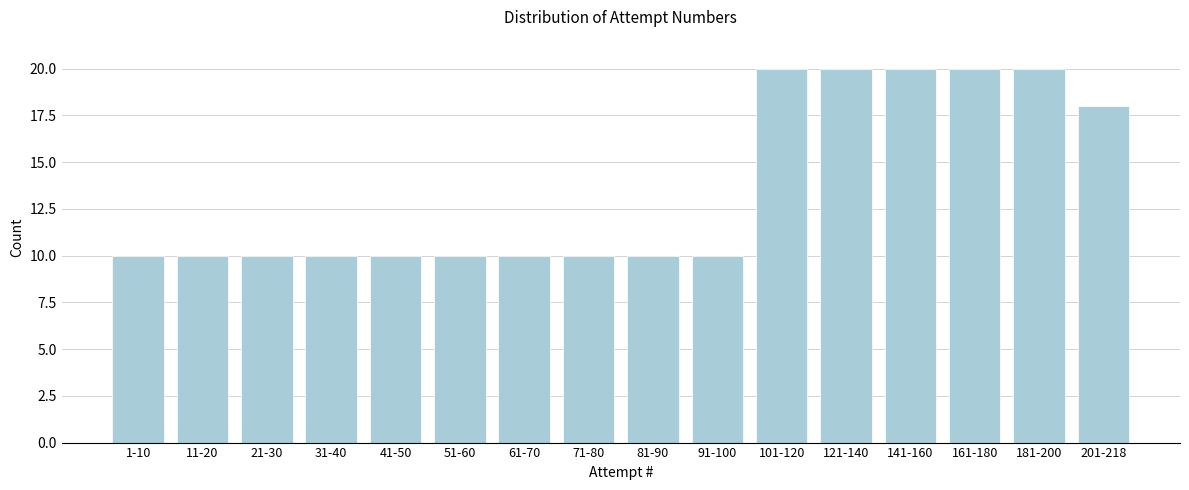

Reading left to right, transcribe all the data shown in this chart.

1-10=10	11-20=10	21-30=10	31-40=10	41-50=10	51-60=10	61-70=10	71-80=10	81-90=10	91-100=10	101-120=20	121-140=20	141-160=20	161-180=20	181-200=20	201-218=18